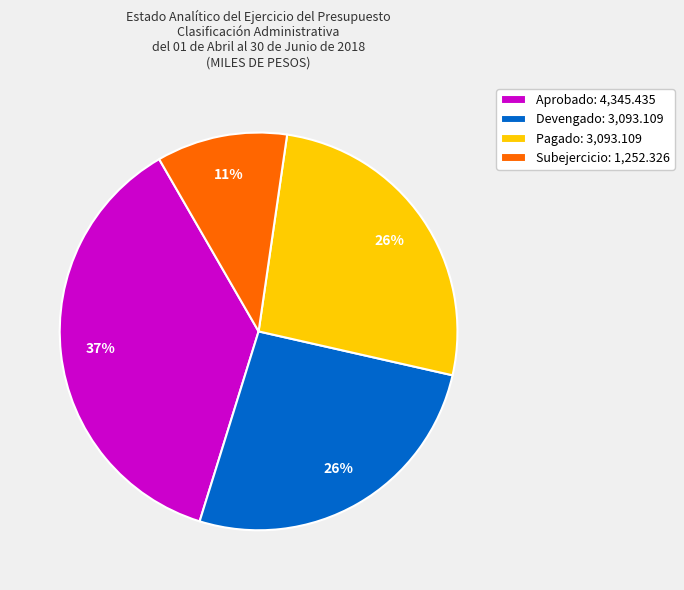

Between Aprobado: 4,345.435 and Subejercicio: 1,252.326, which is larger?

Aprobado: 4,345.435